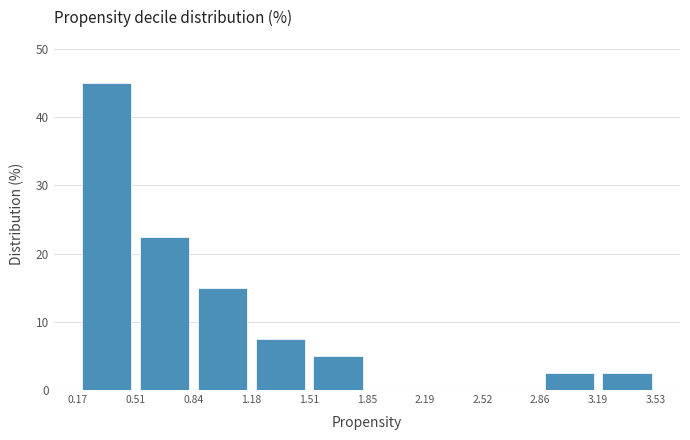

Reading left to right, list every bar in this chart as the range it spans on the x-axis followed by its height. The values are not printed on the chart, so give them approximately, as read against the axis.

0.17 to 0.51: 45
0.51 to 0.84: 23
0.84 to 1.18: 15
1.18 to 1.51: 8
1.51 to 1.85: 5
1.85 to 2.19: 0
2.19 to 2.52: 0
2.52 to 2.86: 0
2.86 to 3.19: 3
3.19 to 3.53: 3